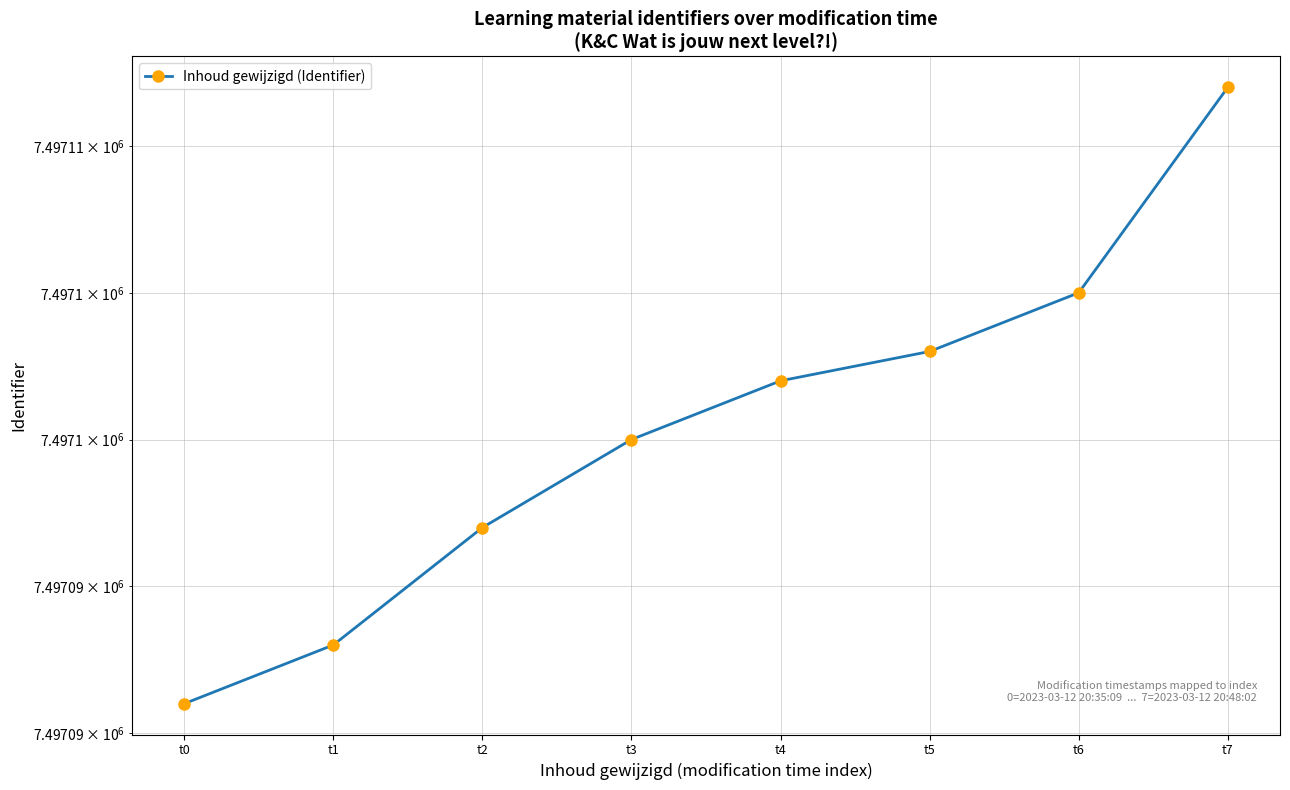

Is this an area chart (filled region under the line)?

No